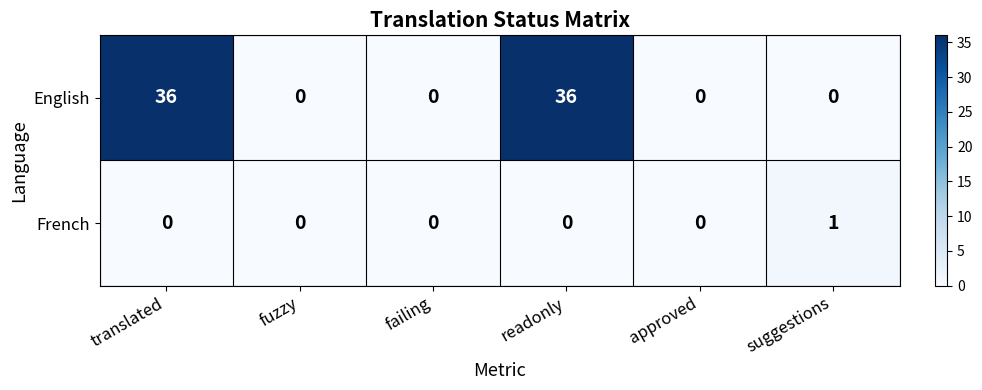

List the series in order of their overall mean, highest first.

English, French